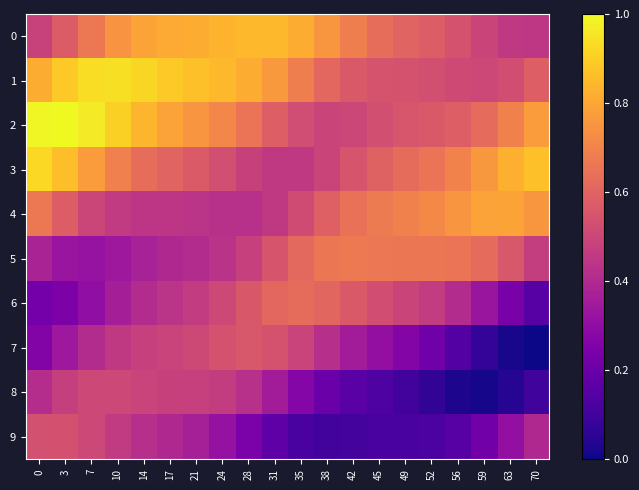

Which series has the largest total across all categories?

row_1